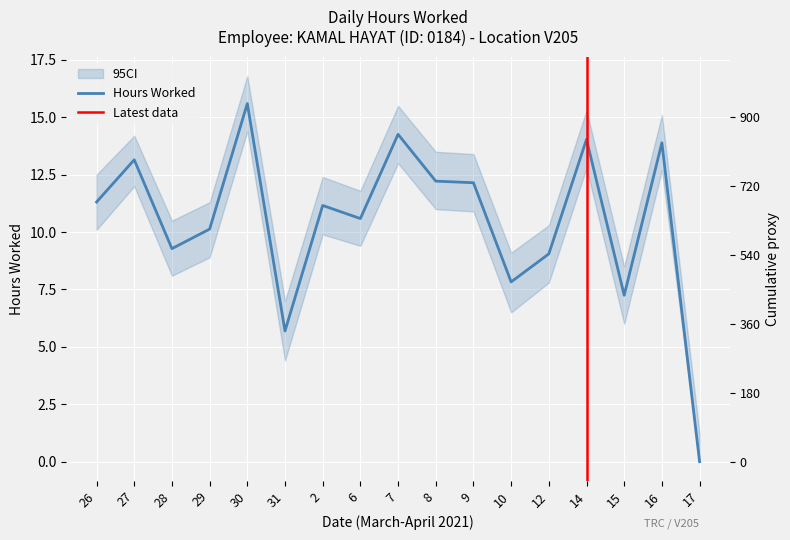

Does the chart display data point markers on the line(s)?

No